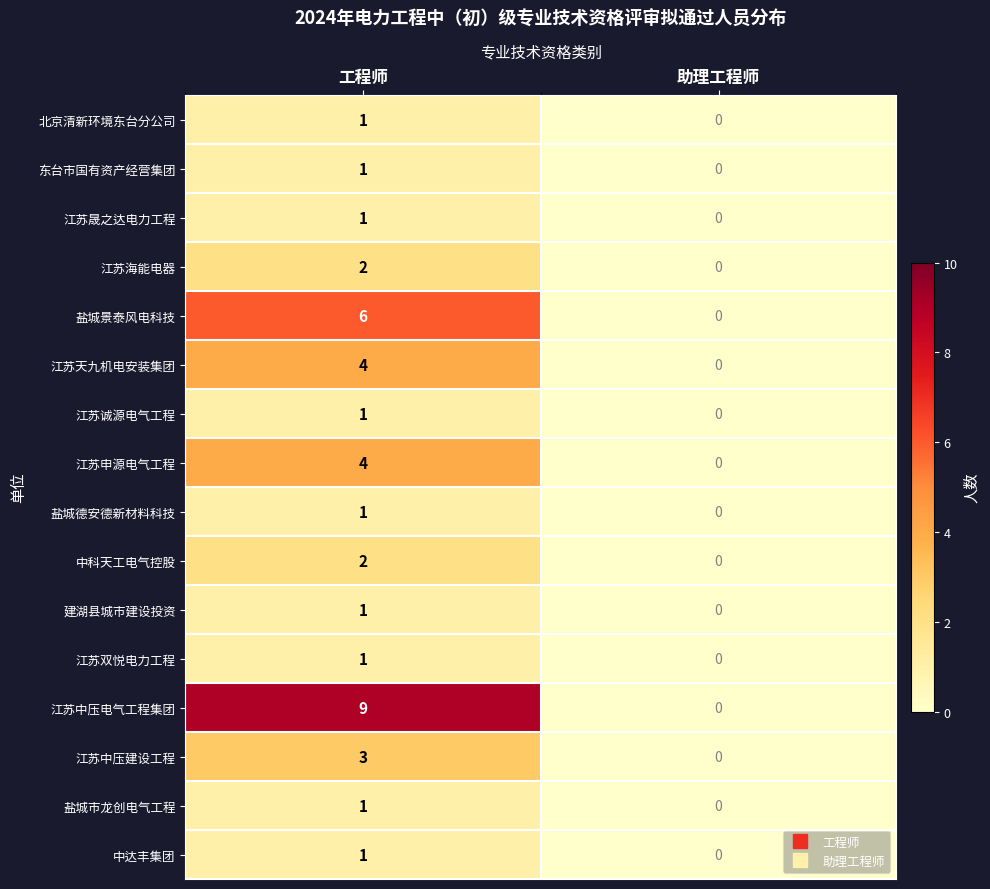

What is the difference between the 江苏中压建设工程 values at 助理工程师 and 工程师?

3